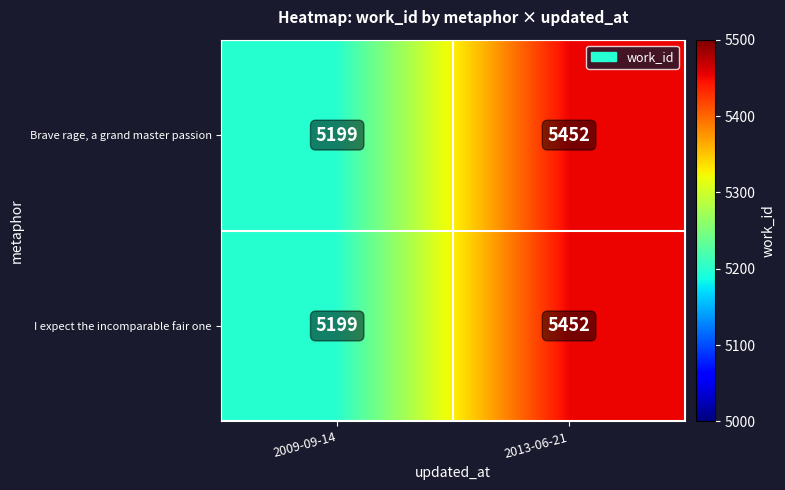

What is the average value of the I expect the incomparable fair one series?

5326